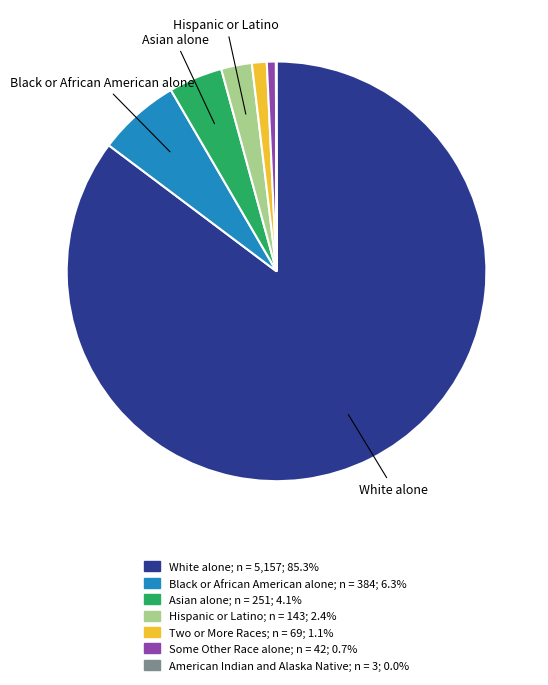

Which slice is the largest?

White alone